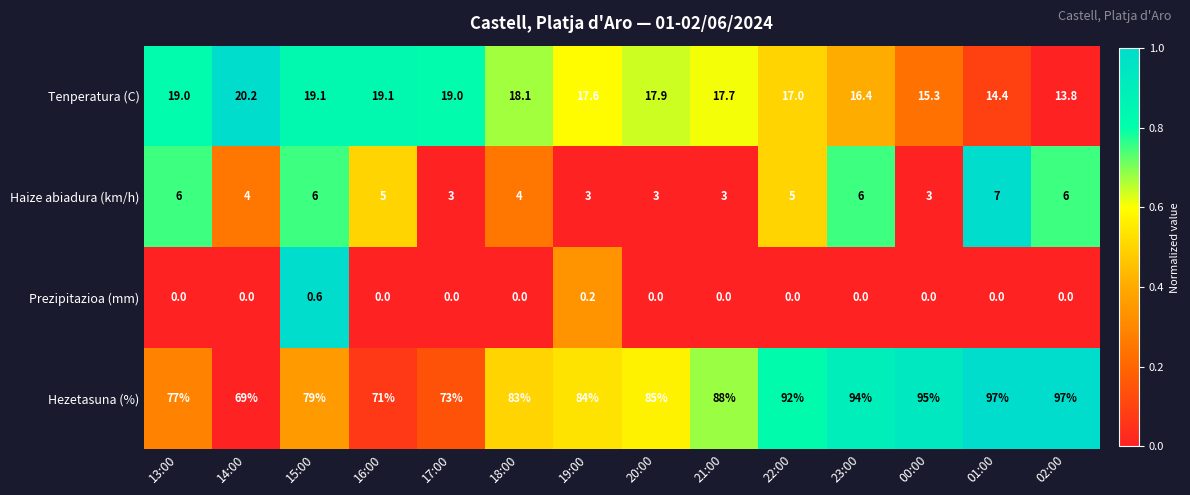

What is the difference between the maximum and minimum values in the Tenperatura (C) series?

6.4